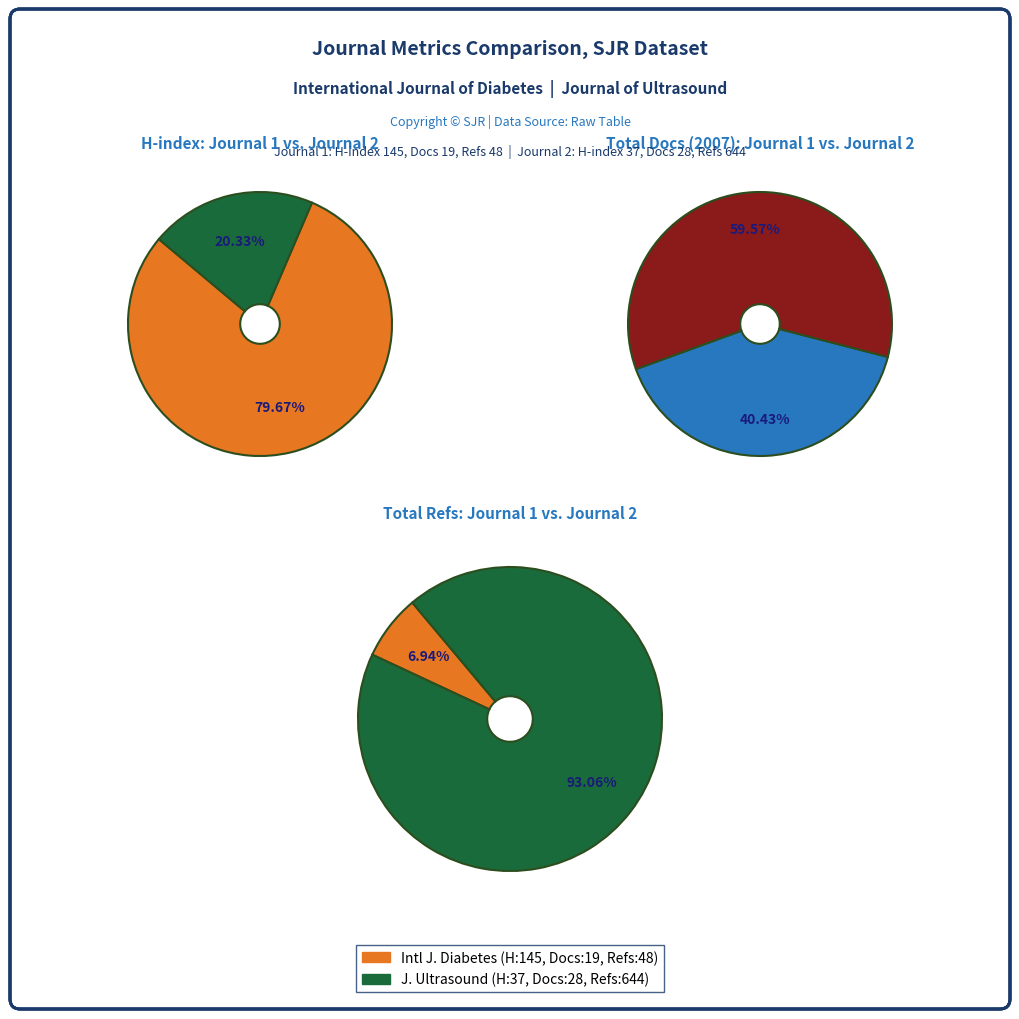

To the nearest percent, what portion does International Journal of Diabetes represent?

7%